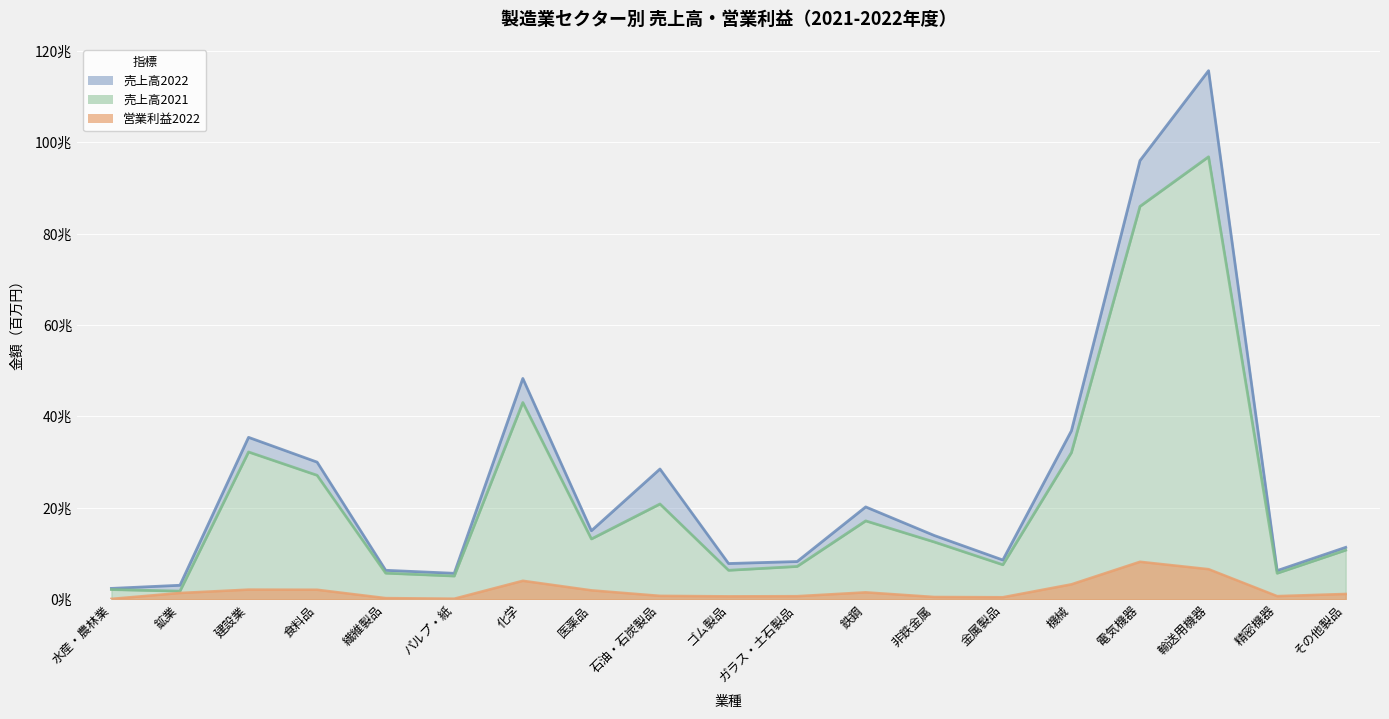

What are all the series names shown in the legend?

売上高2022, 売上高2021, 営業利益2022